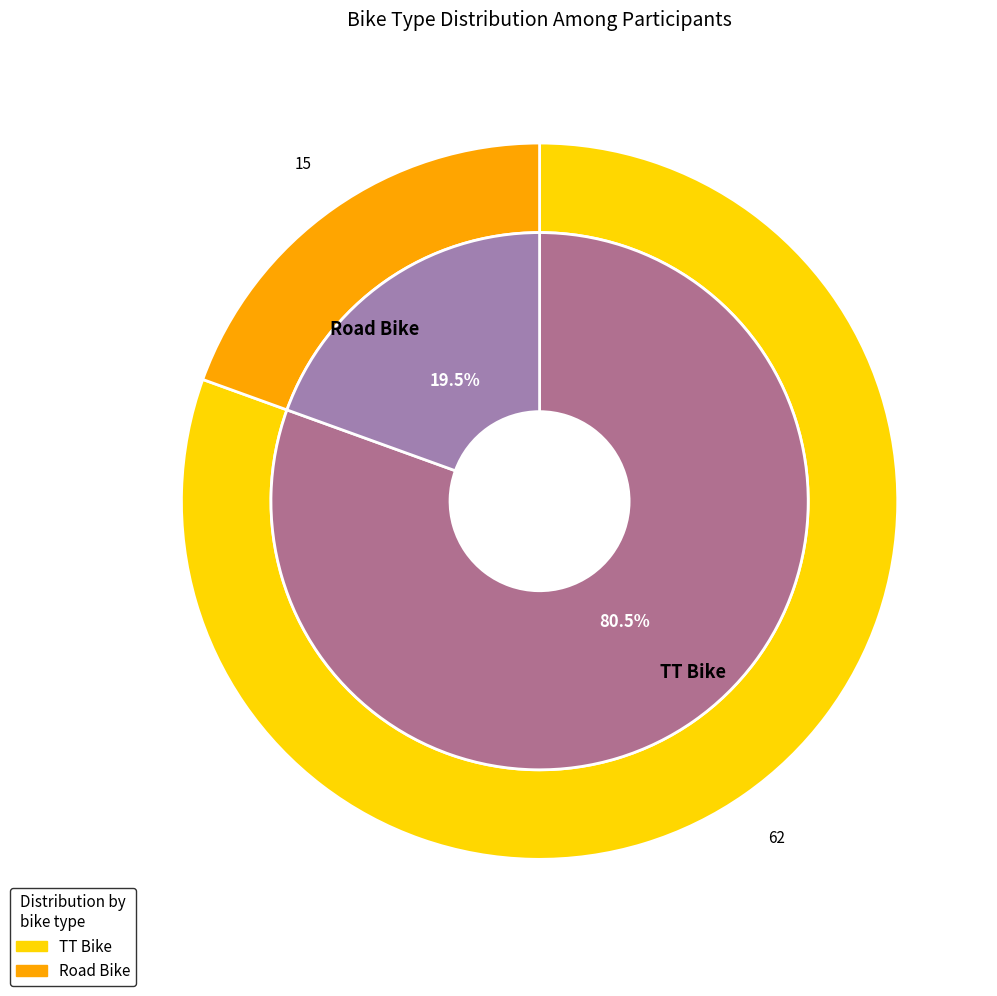

To the nearest percent, what is the difference between the Road Bike and TT Bike slice percentages?

61%